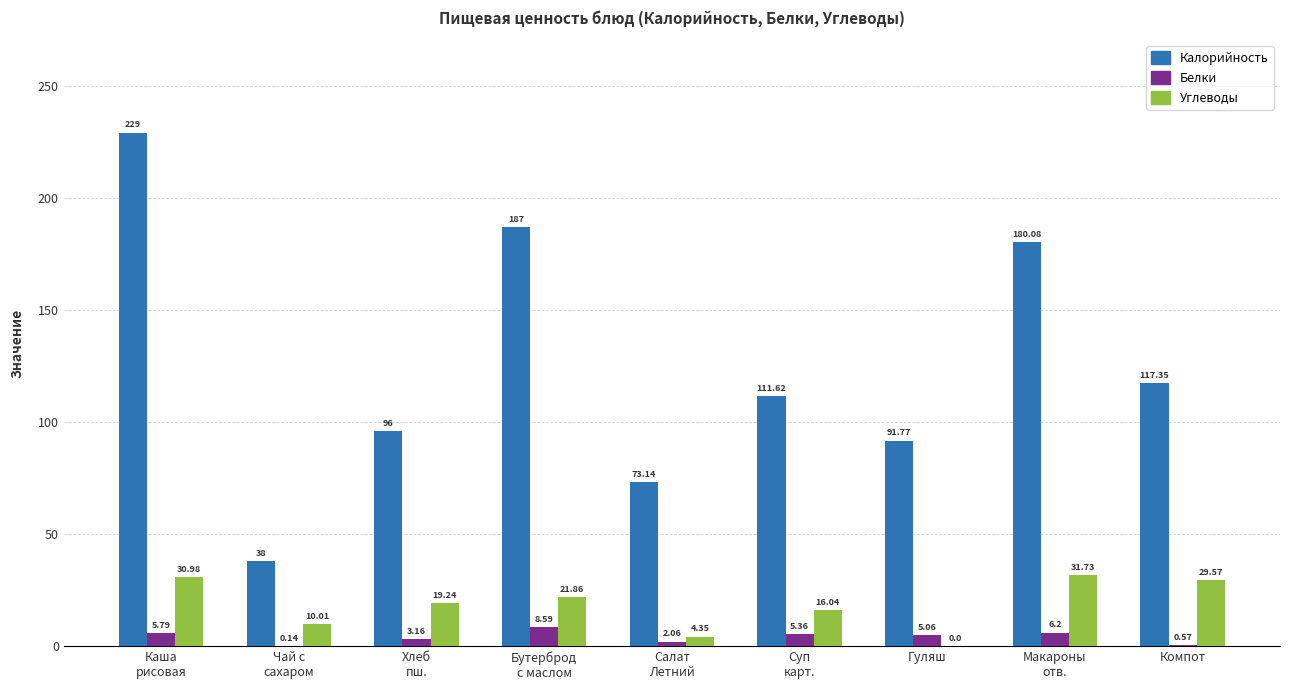

Where is Калорийность nearest to the value 133?

Компот